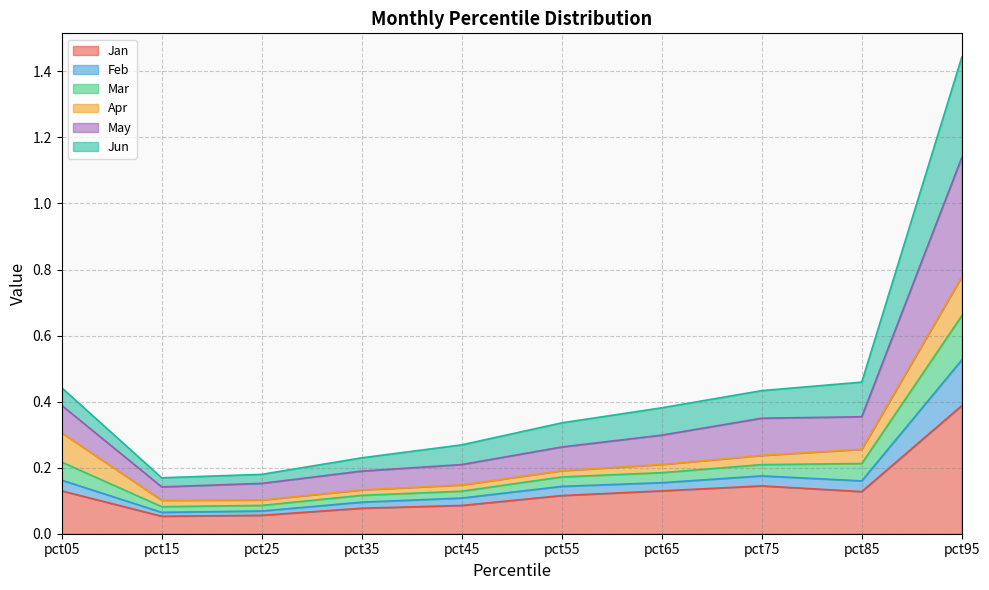

Is it true that Jan equals 0.1 at pct05?

True